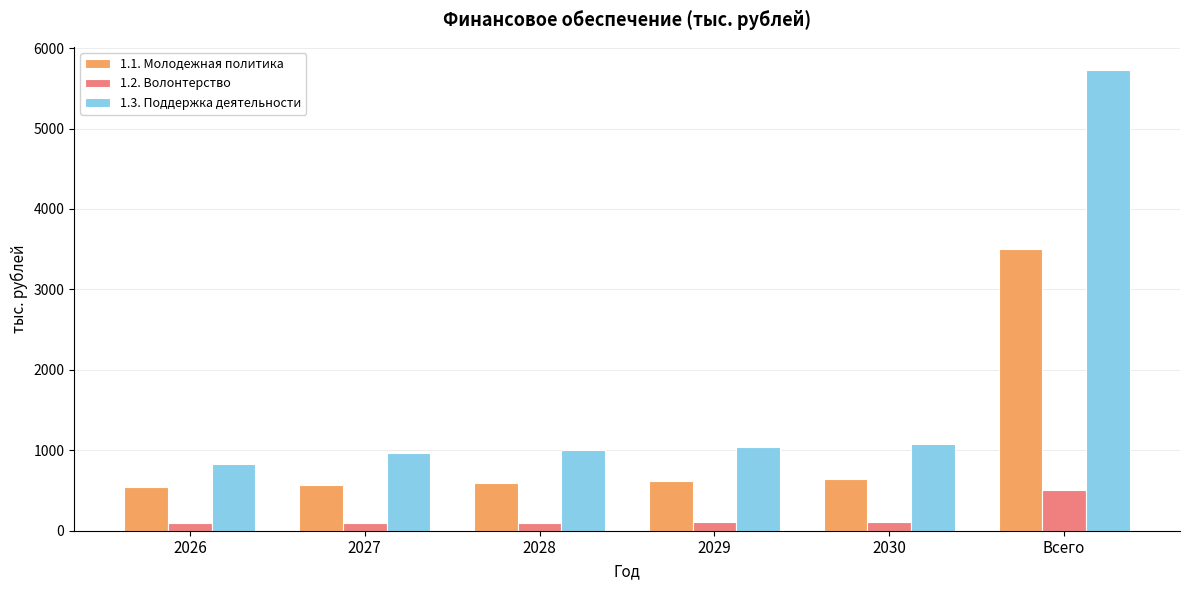

List the series in order of their overall mean, highest first.

1.3. Поддержка деятельности, 1.1. Молодежная политика, 1.2. Волонтерство